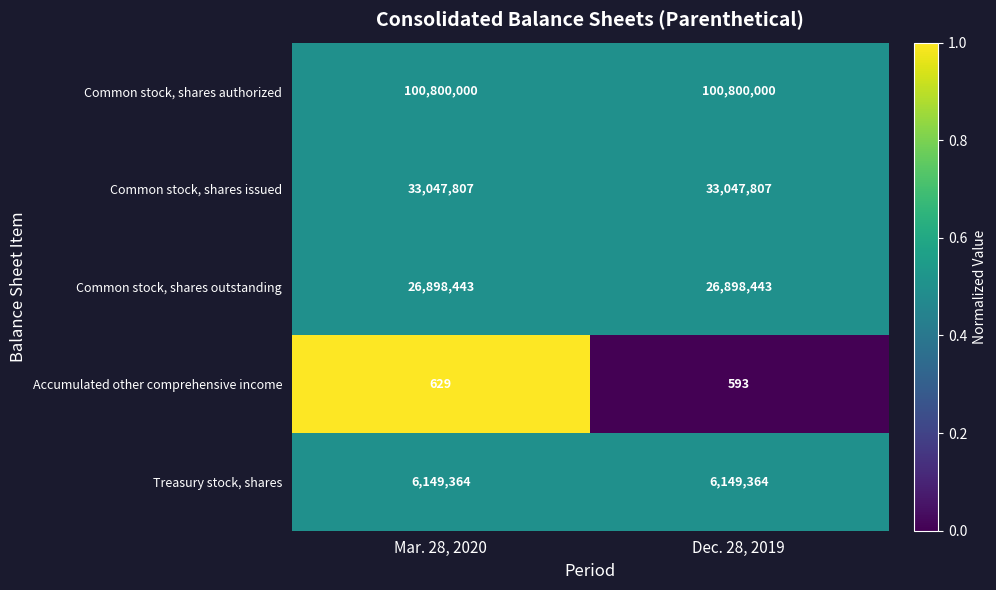

Rank the series at Mar. 28, 2020 from lowest to highest value.

Accumulated other comprehensive income, Treasury stock, shares, Common stock, shares outstanding, Common stock, shares issued, Common stock, shares authorized